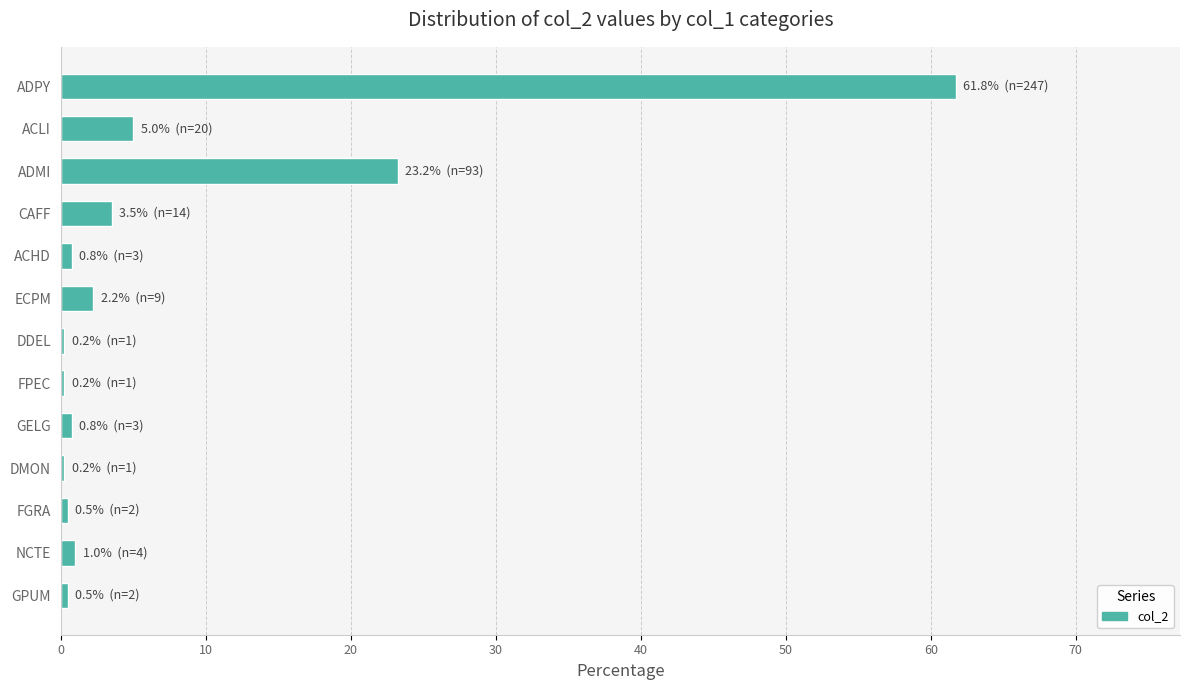

How many bars are there in total?

13